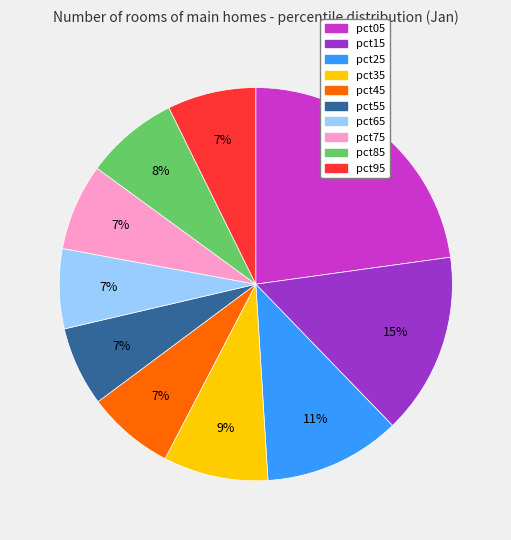

To the nearest percent, what is the difference between the largest and smallest slice percentages?

16%